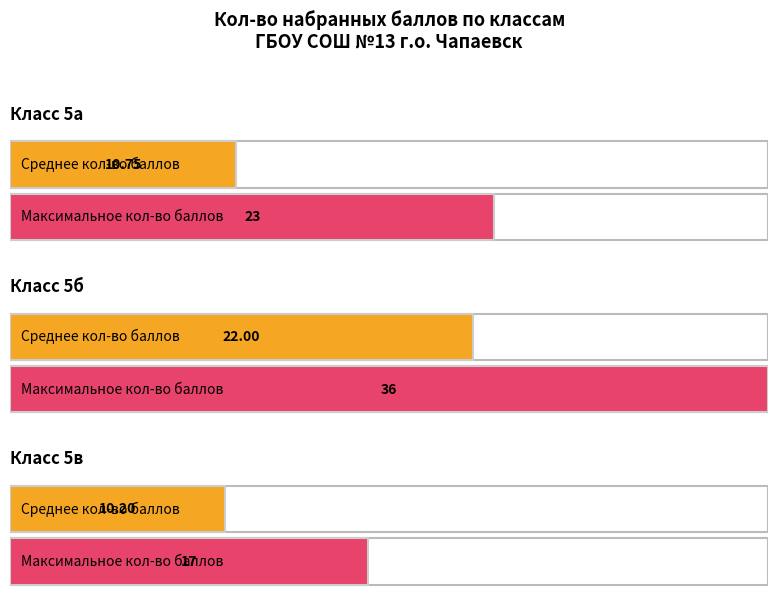

Are the bars grouped side by side (vs. stacked)?

No